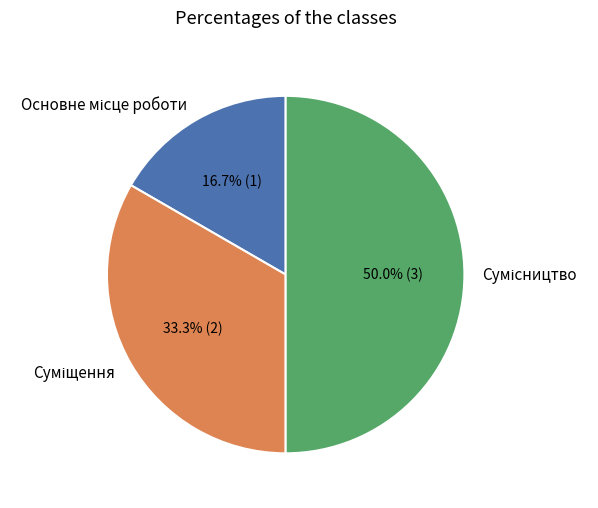

The Сумісництво slice represents 56% of the pie. True or false?

False